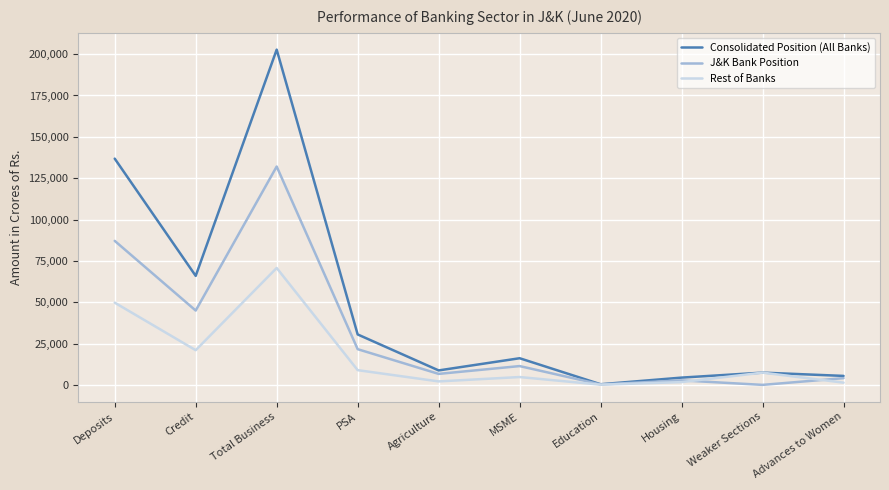

How many intersections are there between J&K Bank Position and Rest of Banks?

2